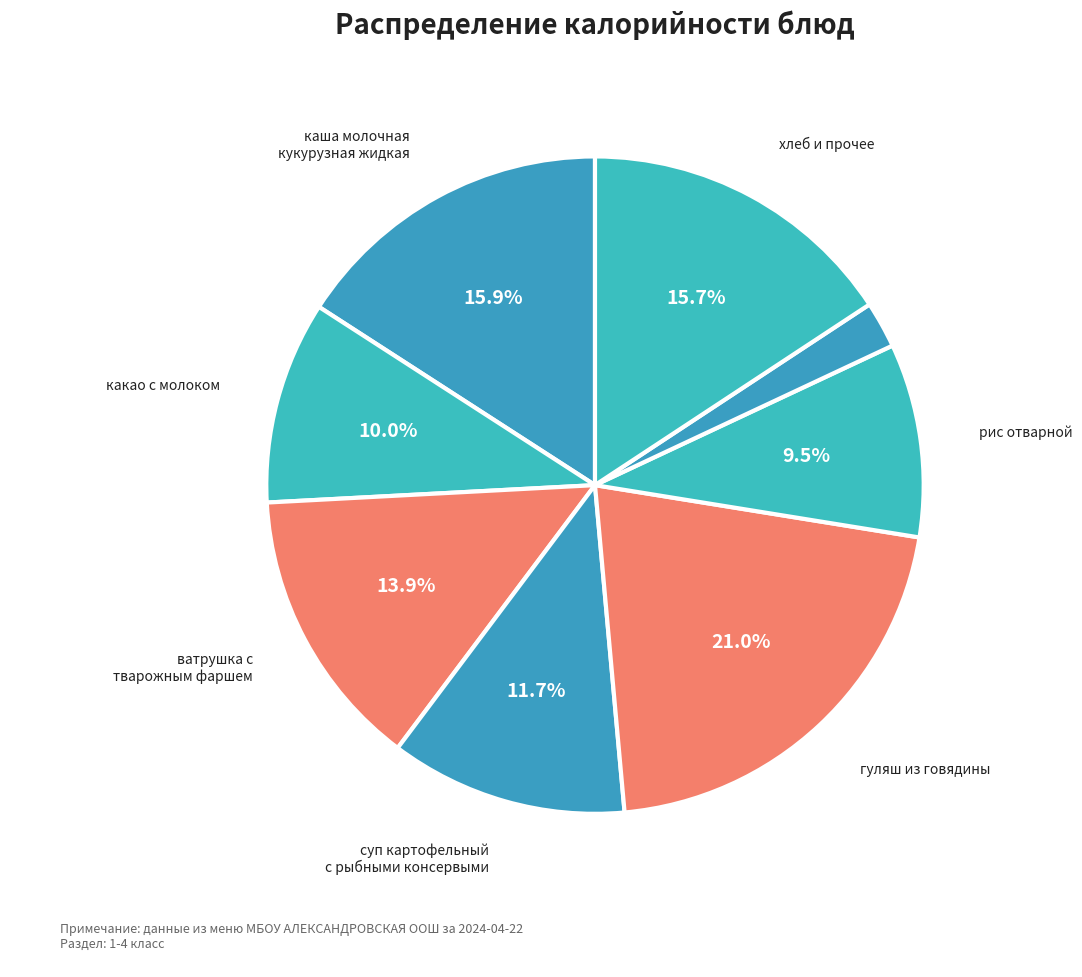

Count the number of slices in the pie.

8